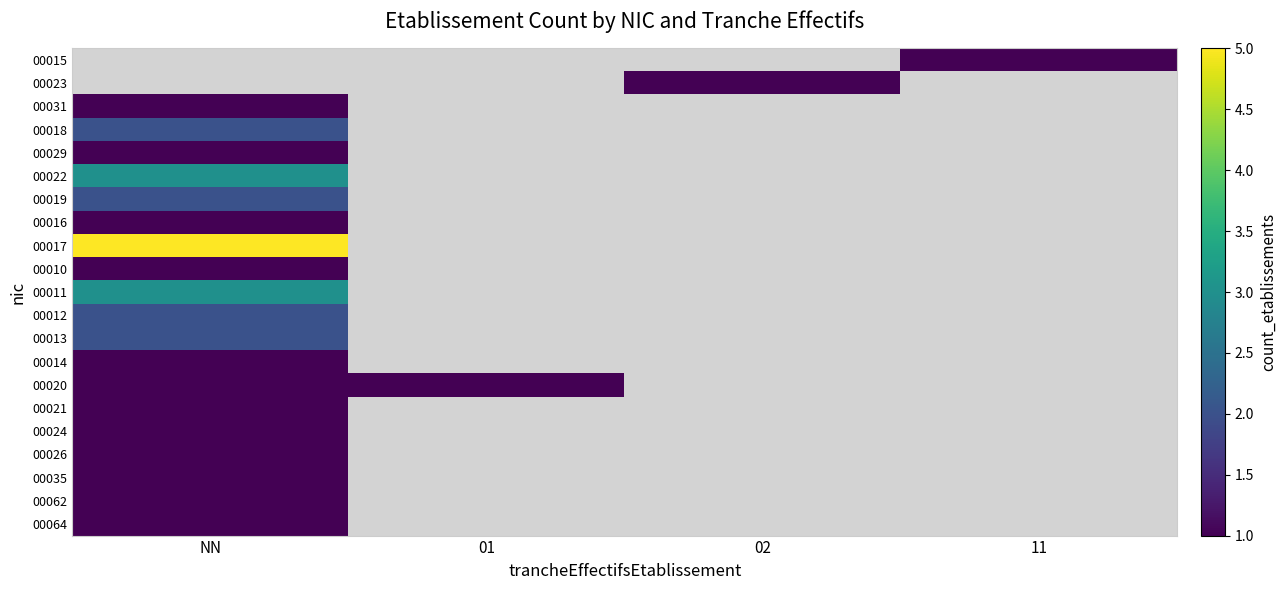

Count the number of data series in this chart.

21